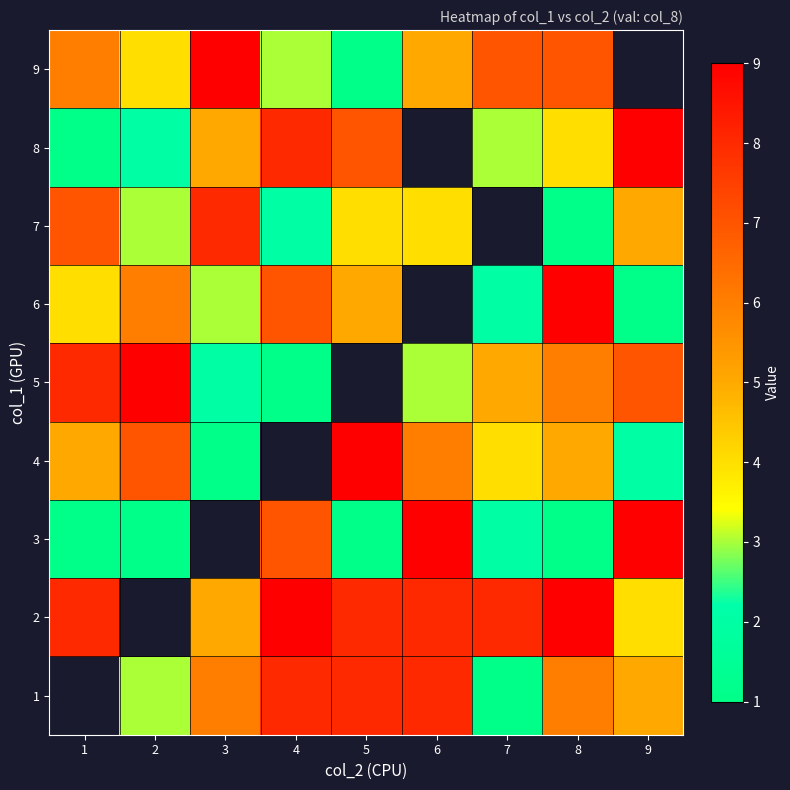

How many data points in 8 are less than 5?

4